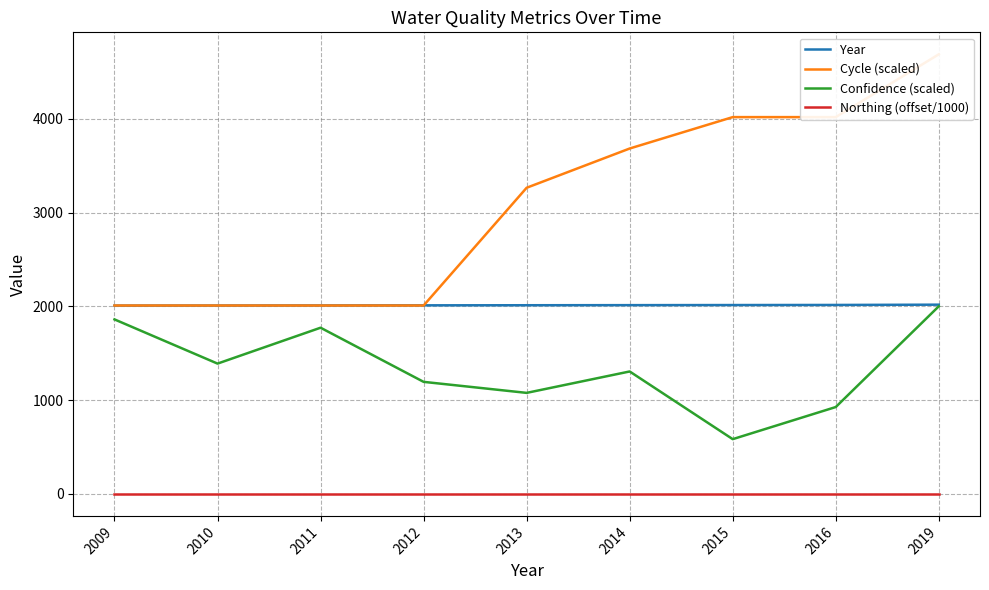

How many values in the Cycle (scaled) series exceed 3266?

5